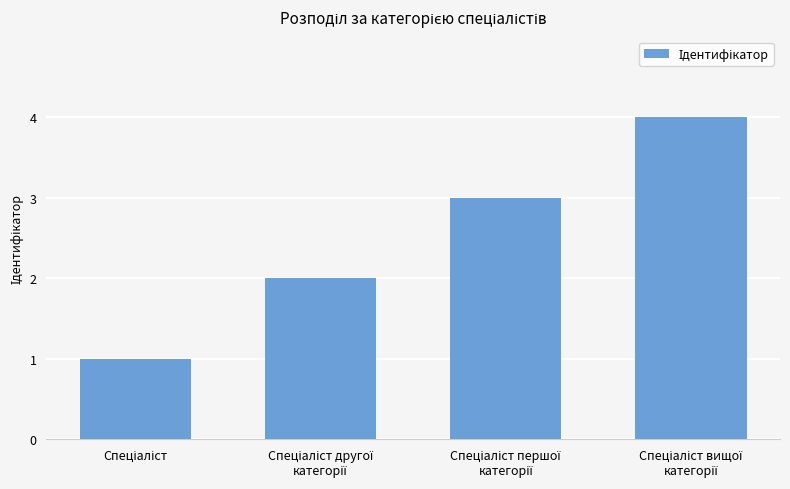

What is the difference between the maximum and minimum values?

3